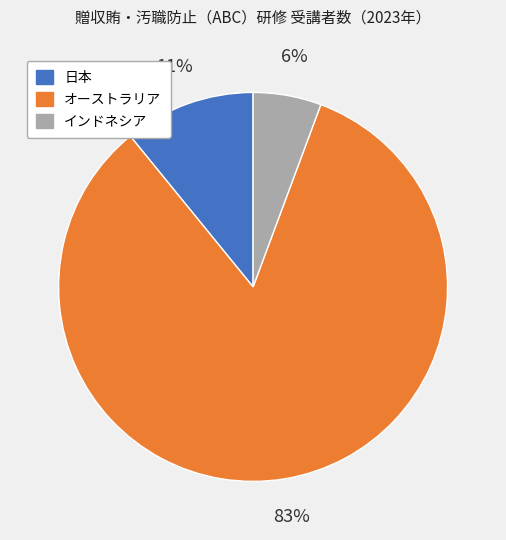

Do 日本 and オーストラリア together represent more than half of the pie?

Yes